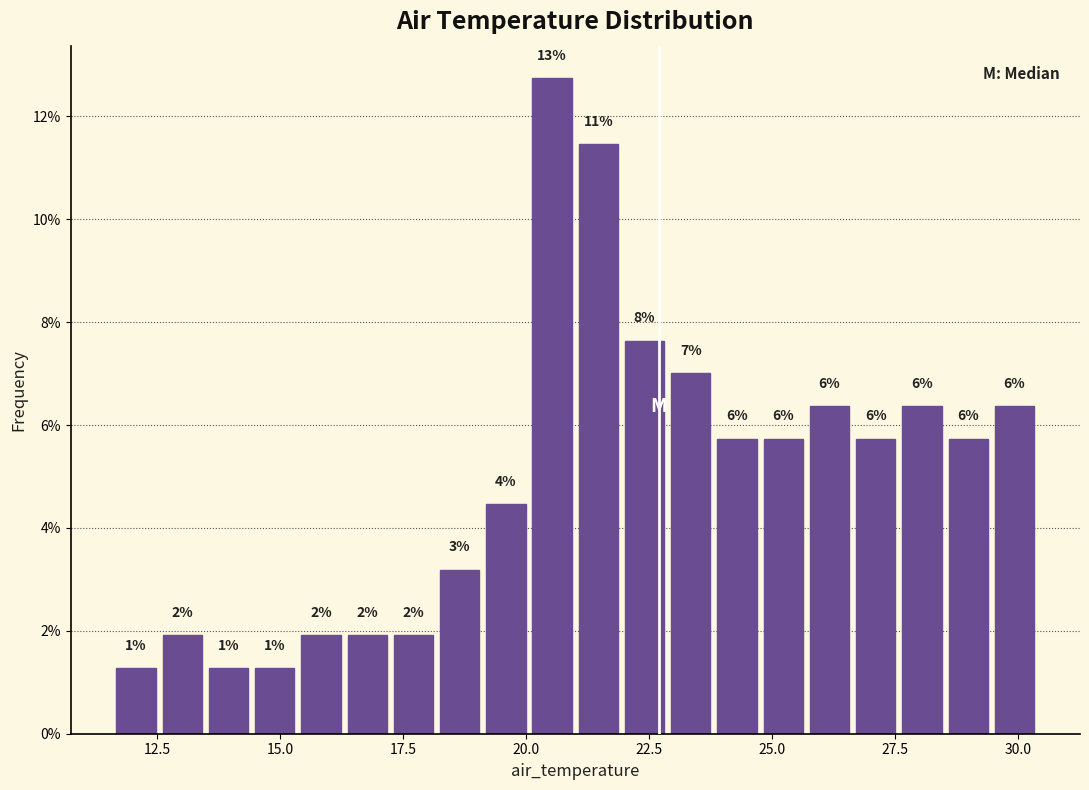

Around what value on the x-axis is the tallest bar? Give the approximate position of its centre, as read against the axis.

20.5